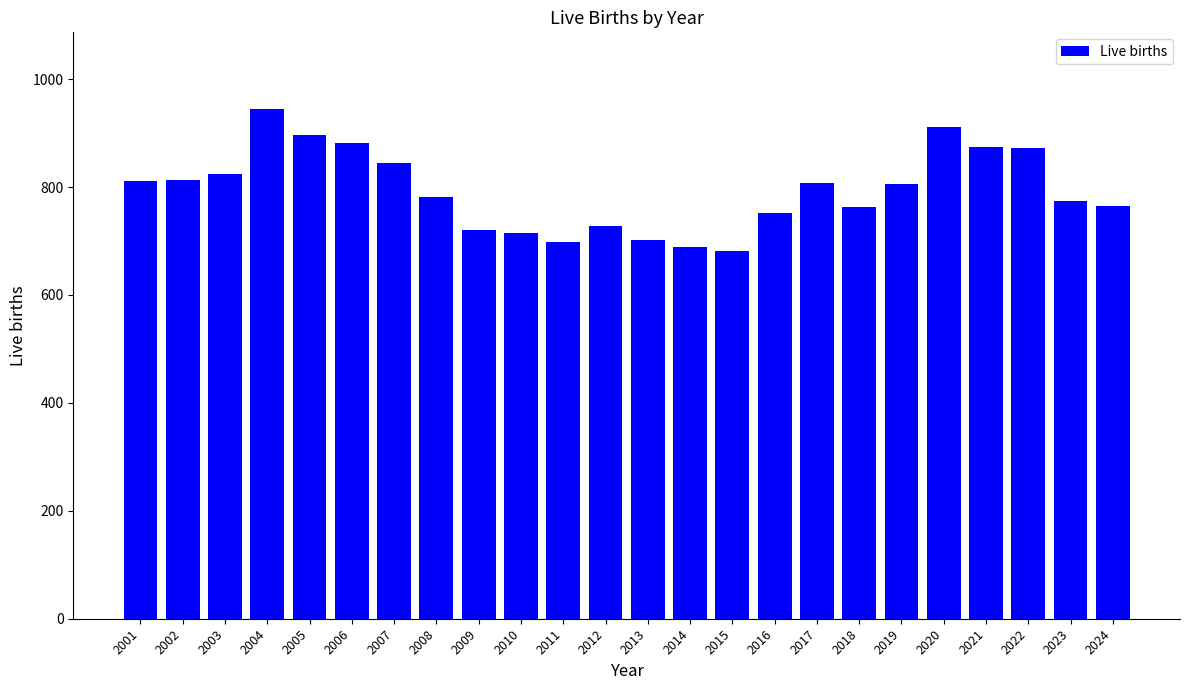

Is it true that the value at 2007 is 1361?

False